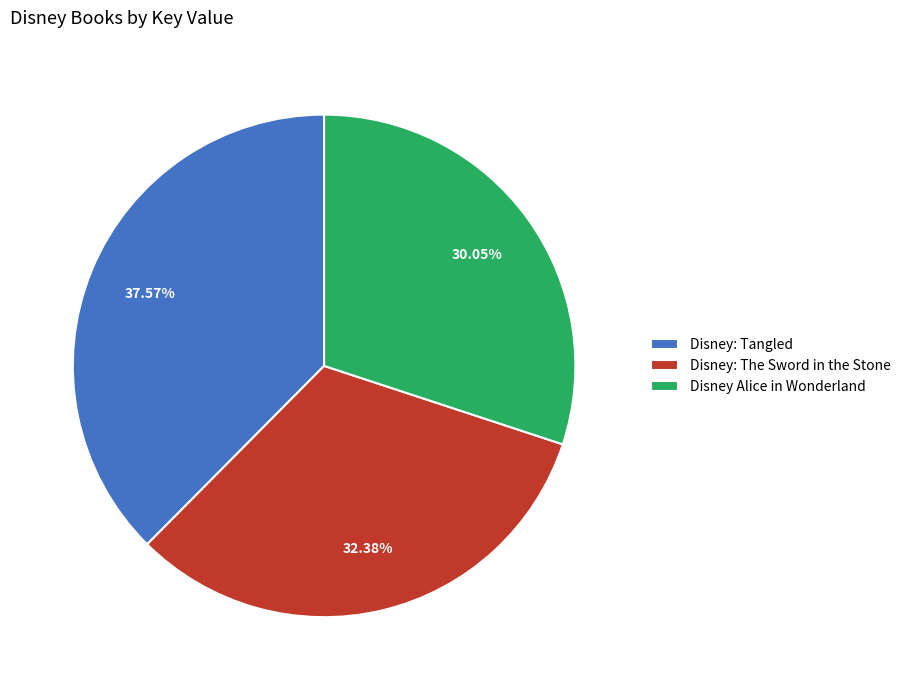

Which has a higher value, Disney Alice in Wonderland or Disney: Tangled?

Disney: Tangled